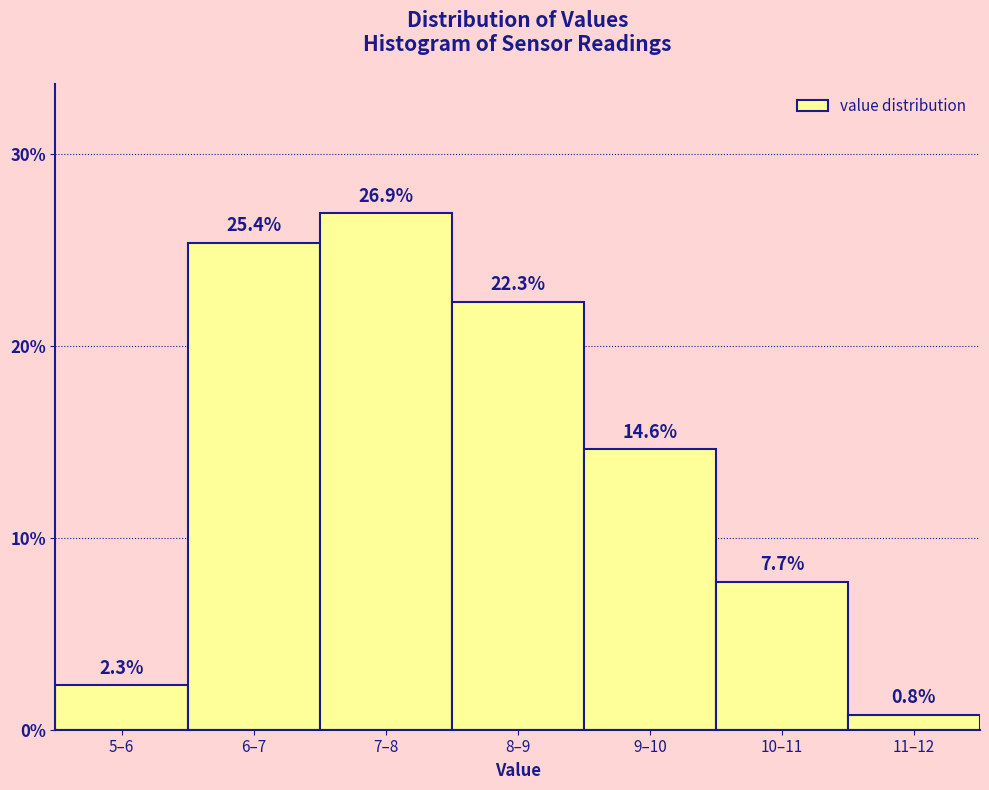

Reading left to right, what are all the values shown in this chart?

5–6=2.3	6–7=25.4	7–8=26.9	8–9=22.3	9–10=14.6	10–11=7.7	11–12=0.8